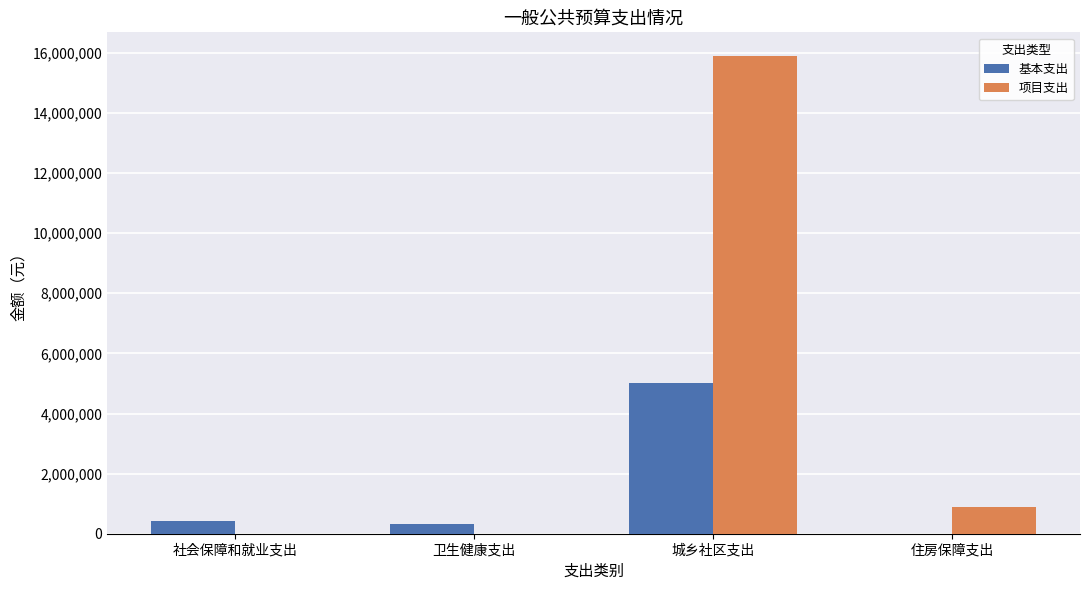

True or false: 基本支出 has a value of 8206032.7 at 城乡社区支出.

False